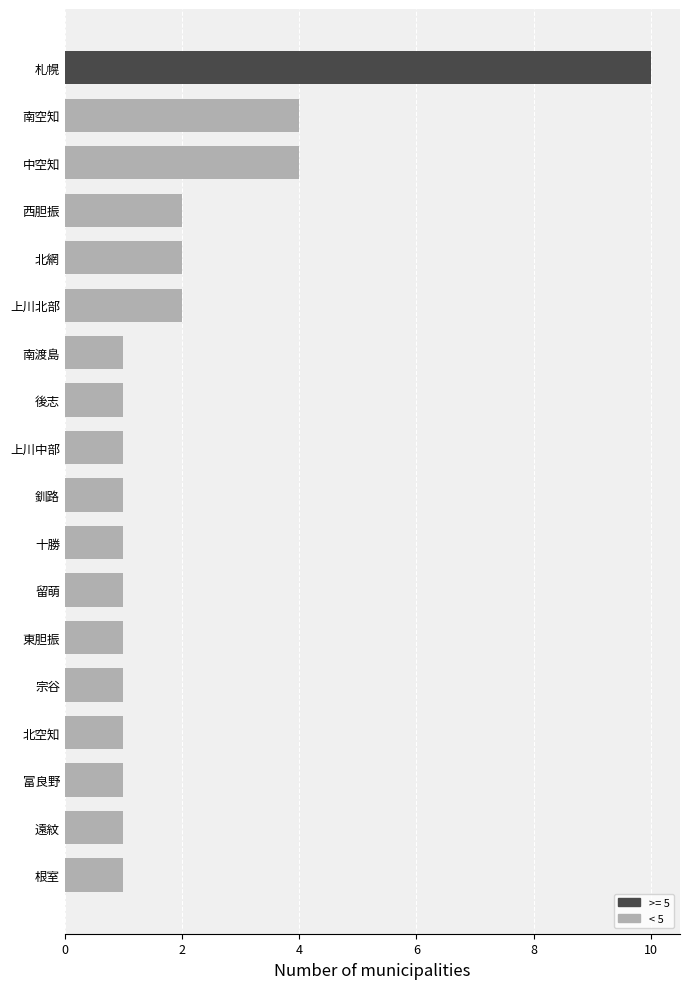

The chart shows a value of 0 at 遠紋. True or false?

False